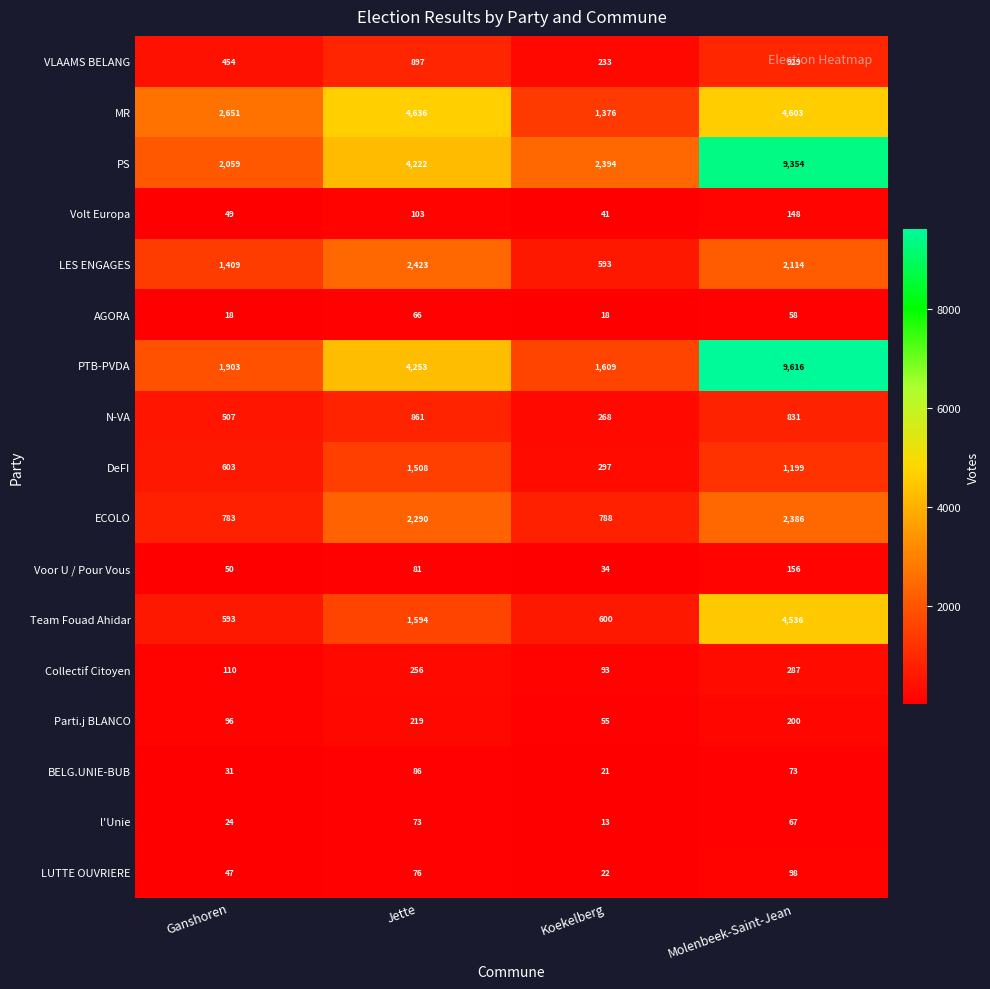

What is the smallest value displayed?

13